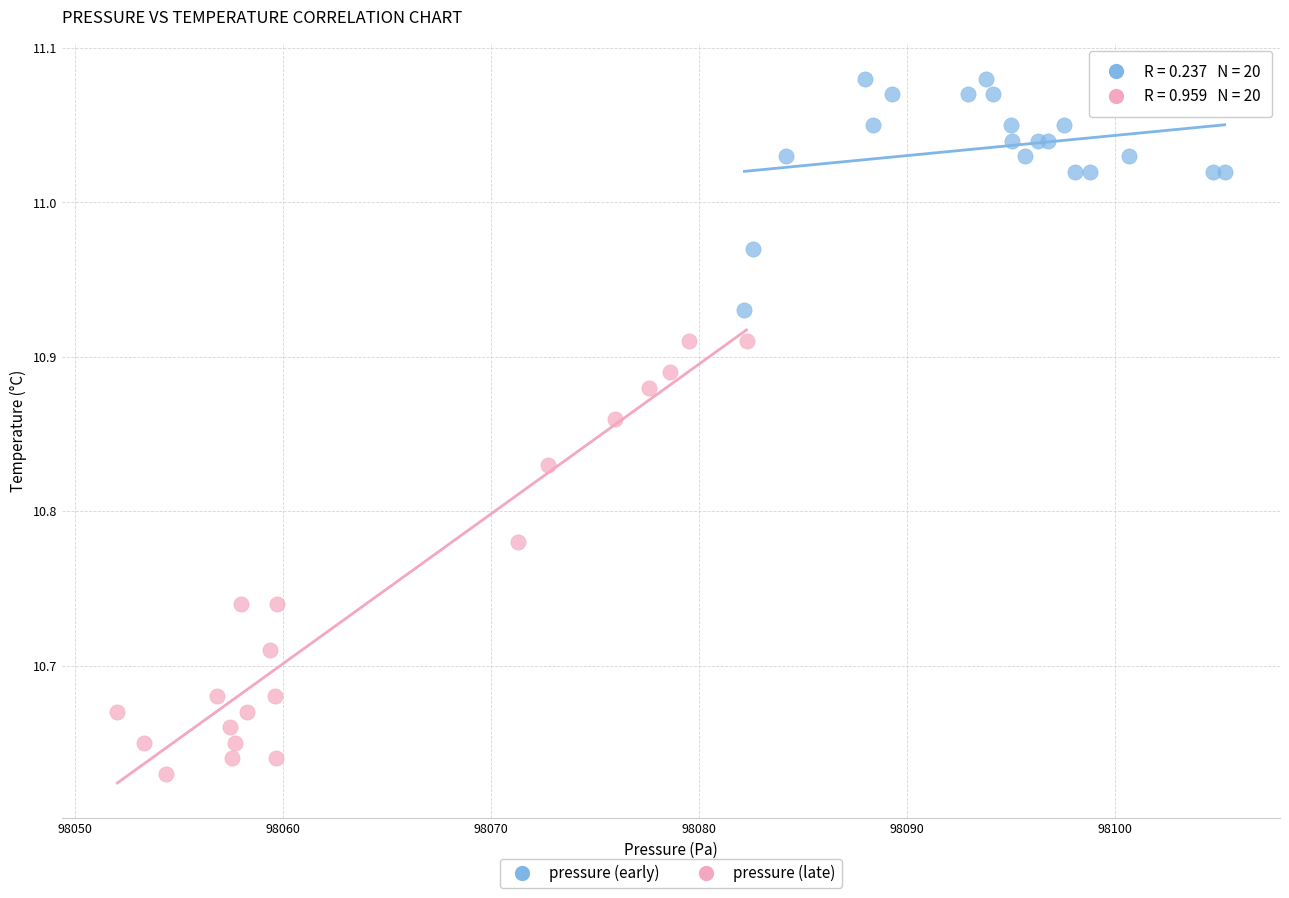

Which series has the widest spread of Y values?

pressure (late)